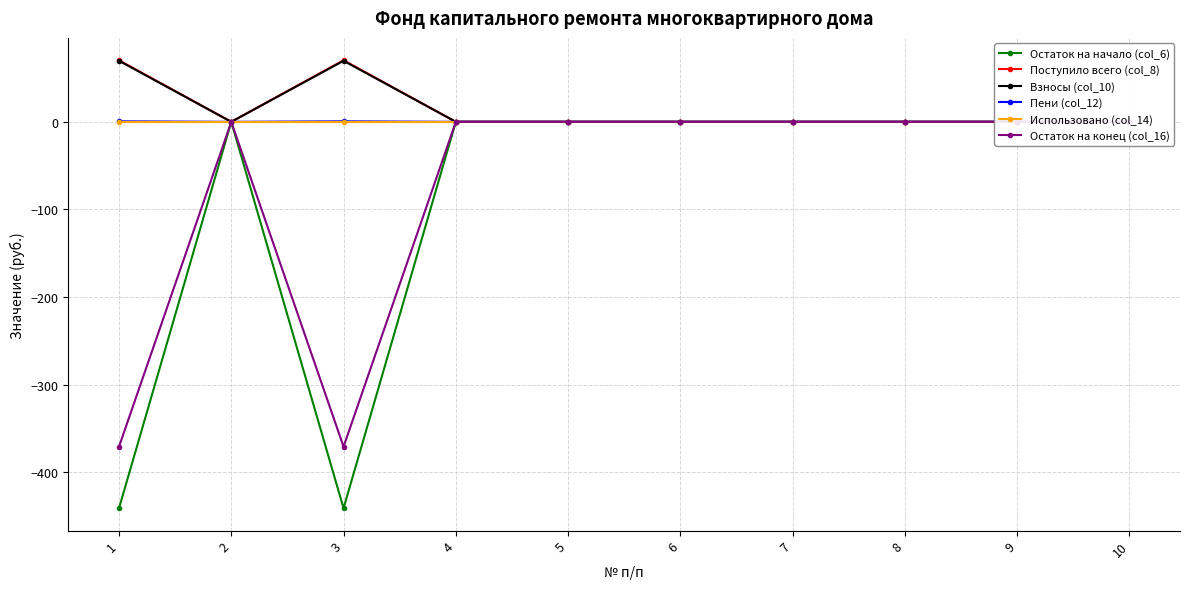

True or false: Пени (col_12) and Использовано (col_14) cross at least once.

False